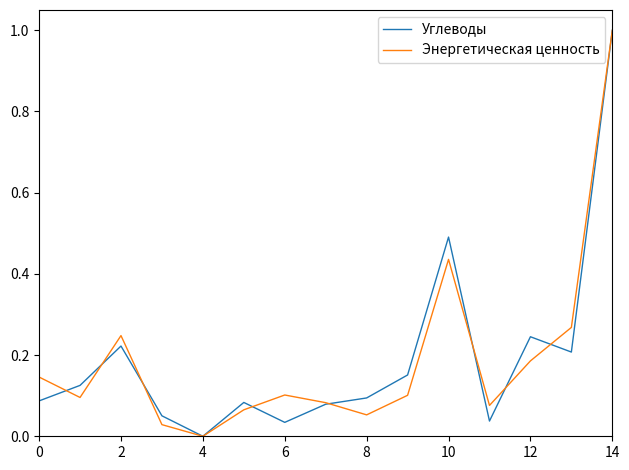

What are all the series names shown in the legend?

Углеводы, Энергетическая ценность